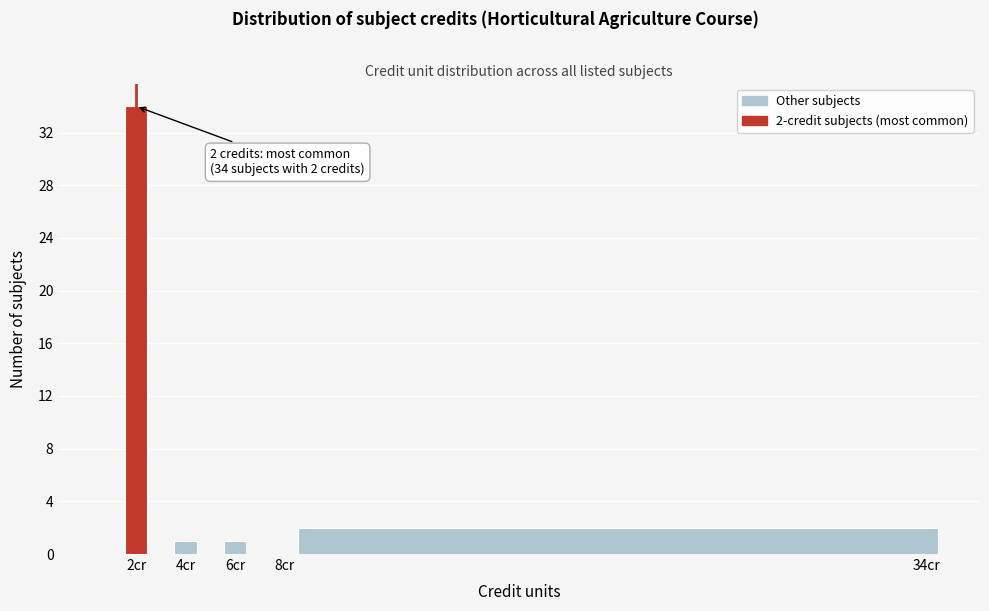

Which range on the x-axis has the tallest bar?

1.5 to 2.5